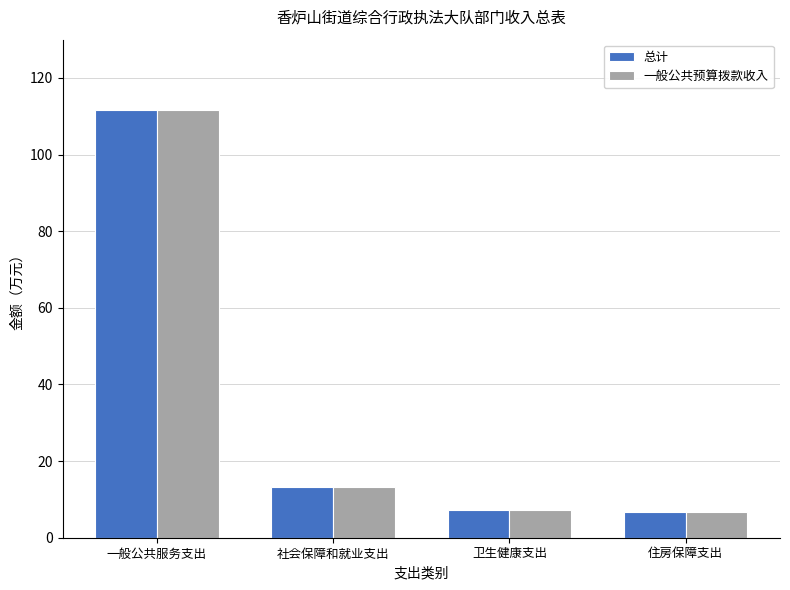

Reading left to right, extract all data points from this chart.

总计: 111.7	13.2	7.4	6.6
一般公共预算拨款收入: 111.7	13.2	7.4	6.6